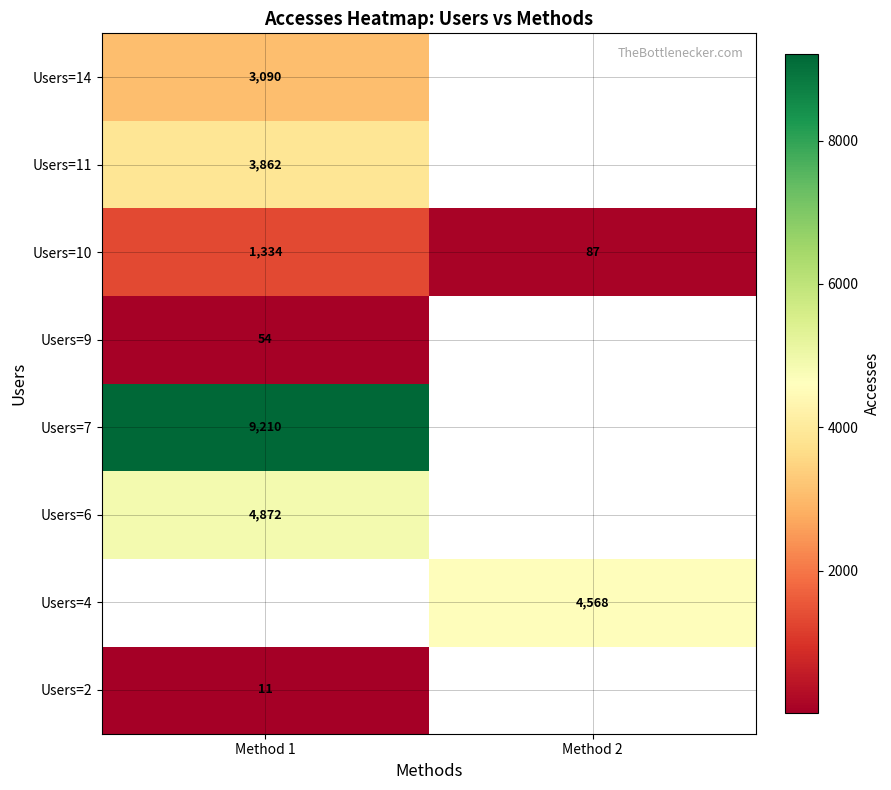

What is the smallest value displayed?

11.0